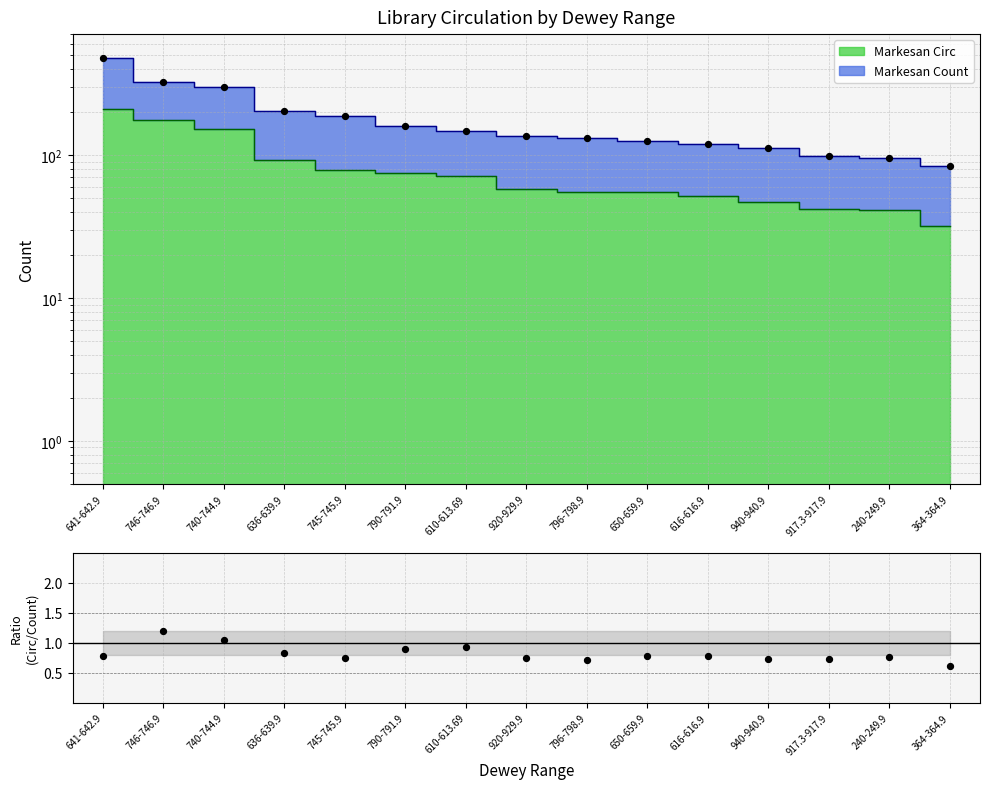

Which series has the largest total across all categories?

Total